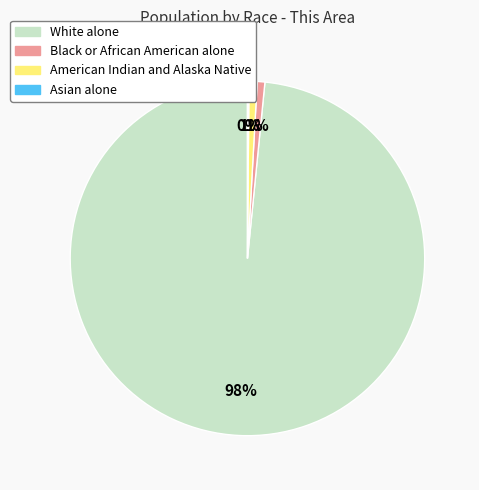

To the nearest percent, what is the average slice percentage?

25%